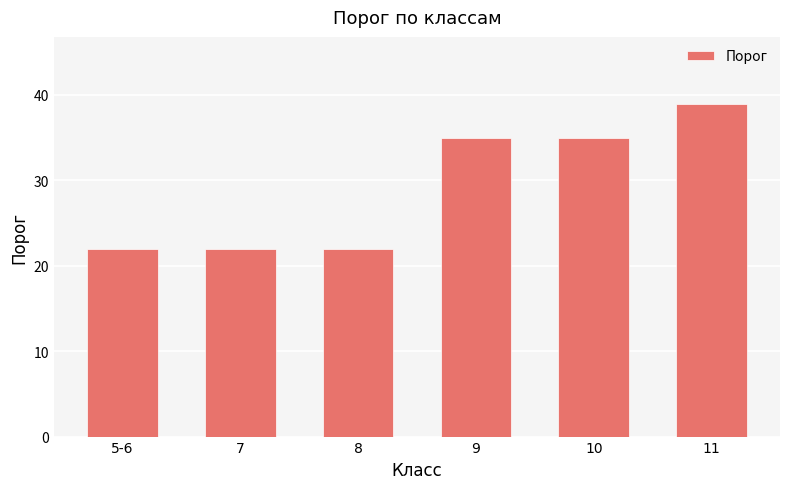

Count the values in the range 22 to 35.

5